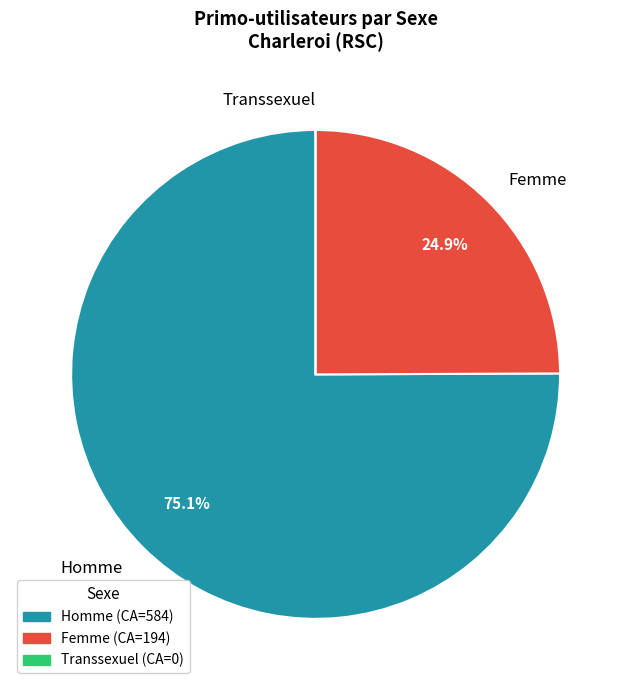

What is the majority slice?

Homme